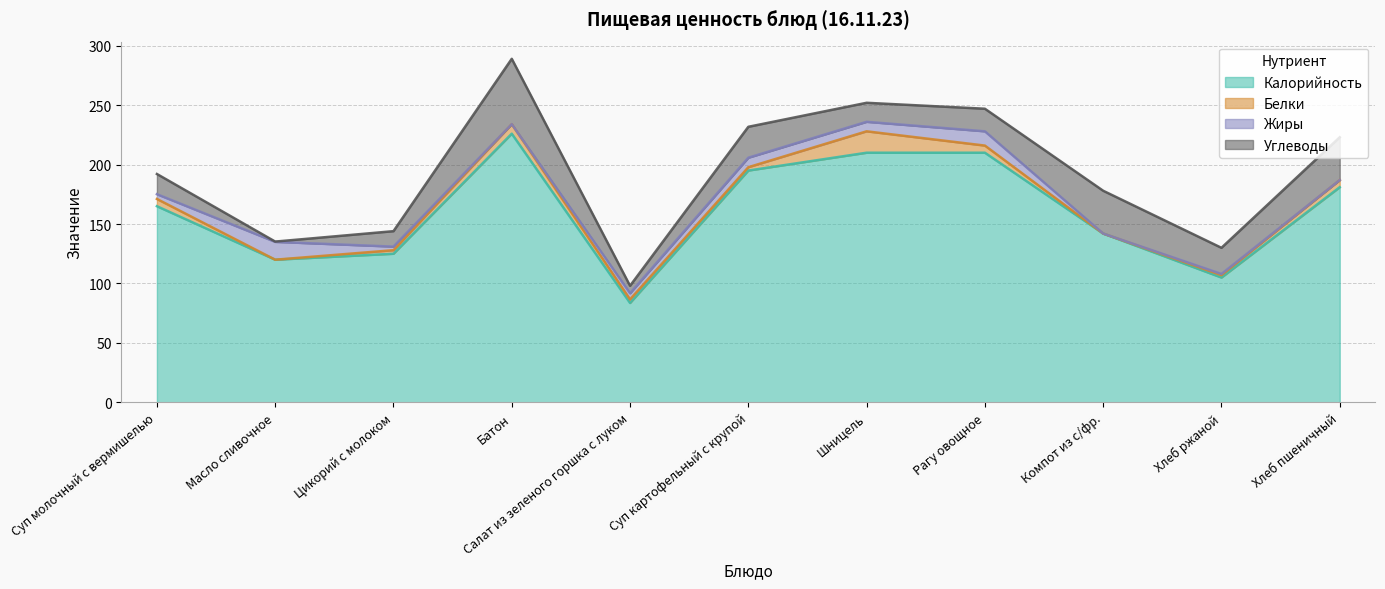

What is the spread (max minus min) of values at Цикорий с молоком?

122.0